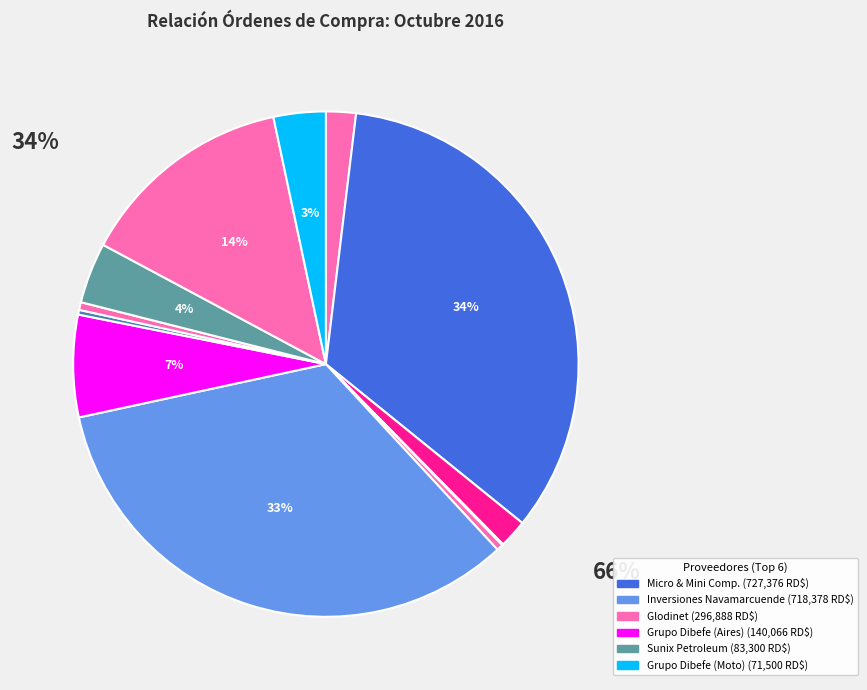

How many slices are in this pie chart?

12